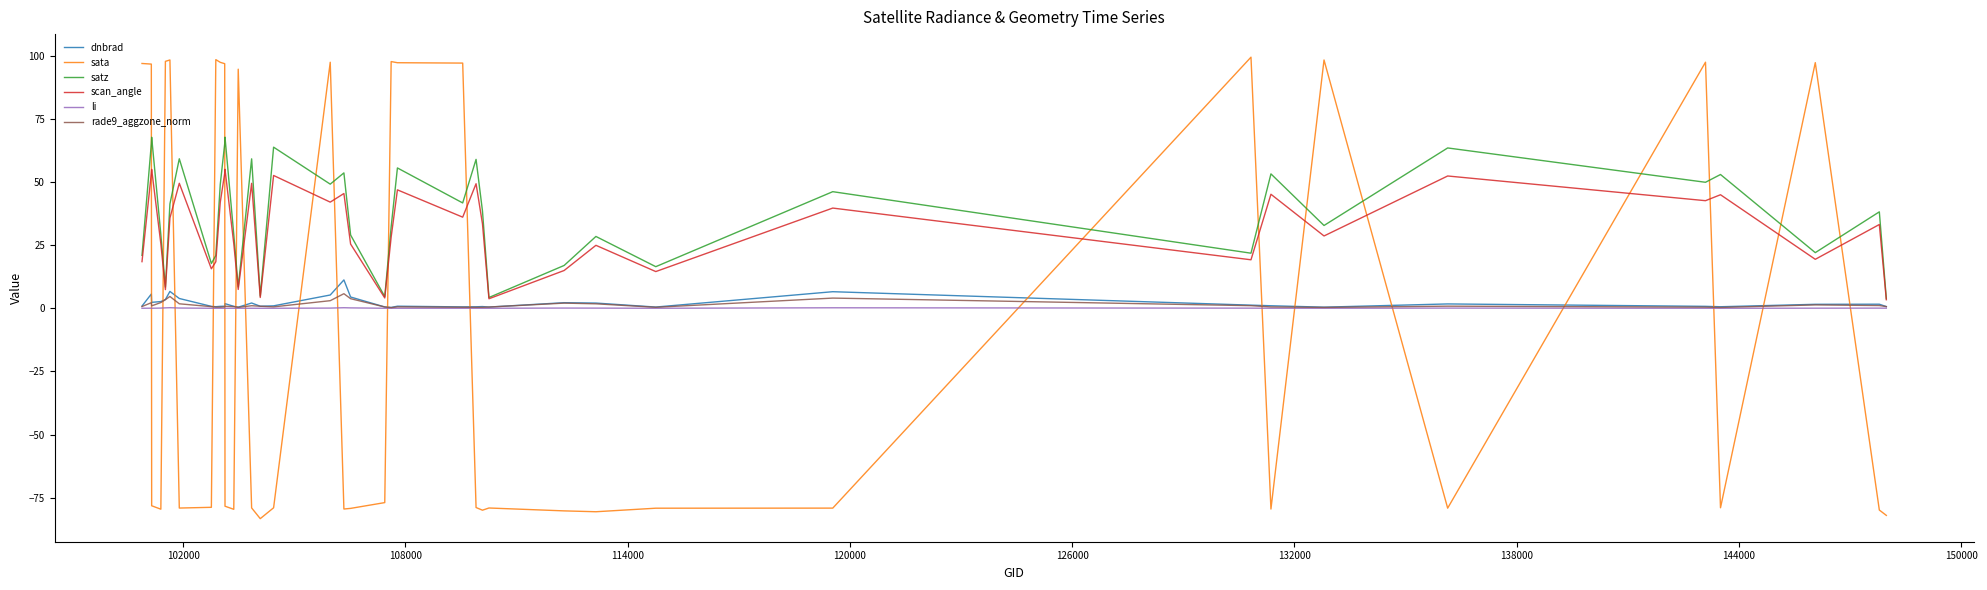

Which series has the widest spread of values?

sata